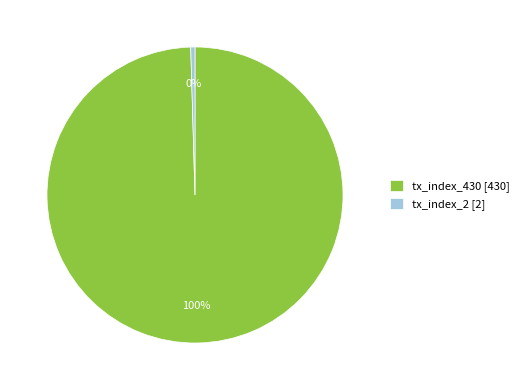

To the nearest percent, what is the average slice percentage?

50%